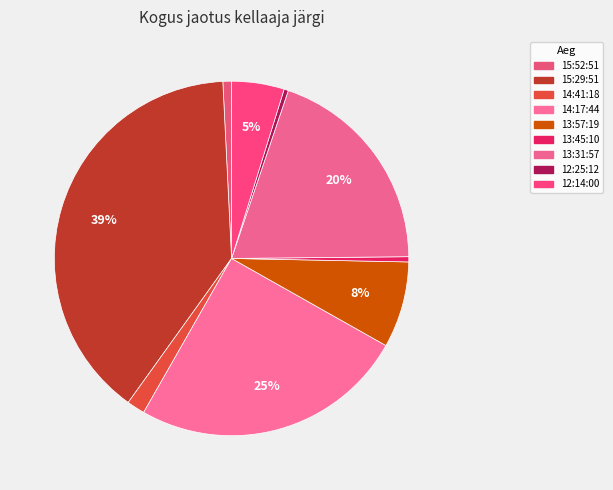

Does 14:41:18 represent more than half of the total?

No